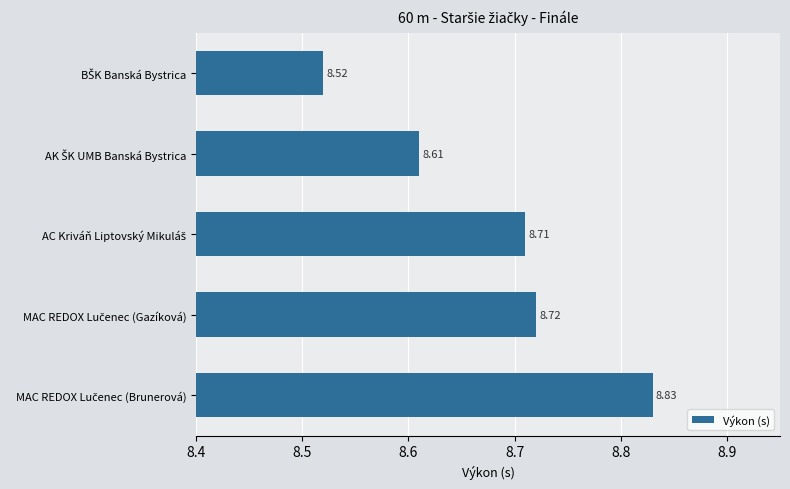

What is the difference between the maximum and minimum values?

0.3